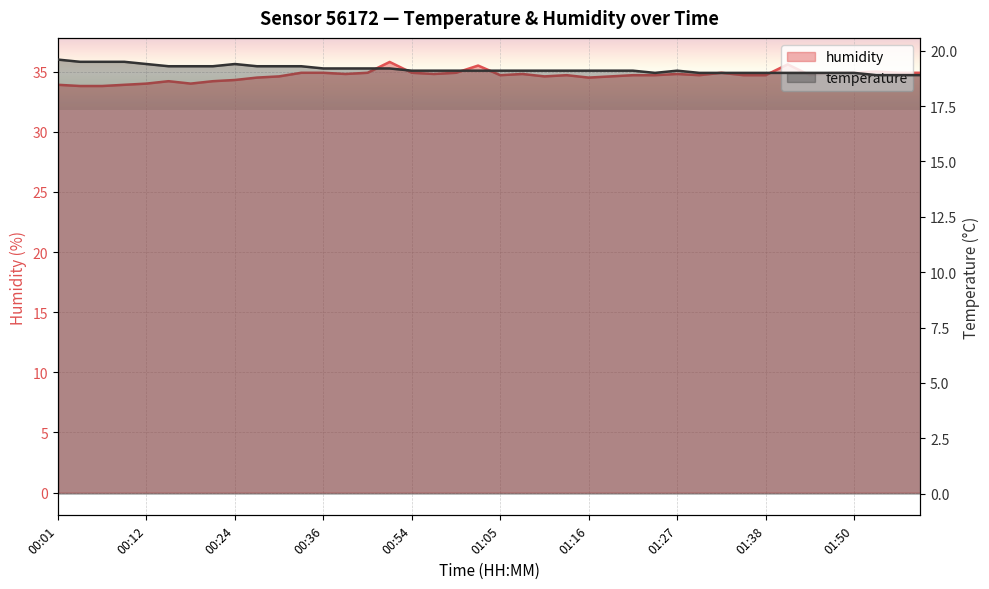

Reading right to left, extract all data points from this chart.

temperature: 01:59=18.9	01:56=18.9	01:53=18.9	01:50=19.0	01:47=19.0	01:44=19.0	01:41=19.0	01:38=19.0	01:36=19.0	01:33=19.0	01:30=19.0	01:27=19.1	01:24=19.0	01:22=19.1	01:19=19.1	01:16=19.1	01:13=19.1	01:11=19.1	01:08=19.1	01:05=19.1	01:02=19.1	00:59=19.1	00:57=19.1	00:54=19.1	00:51=19.2	00:45=19.2	00:42=19.2	00:36=19.2	00:33=19.3	00:30=19.3	00:27=19.3	00:24=19.4	00:21=19.3	00:18=19.3	00:15=19.3	00:12=19.4	00:10=19.5	00:07=19.5	00:04=19.5	00:01=19.6
humidity: 01:59=34.9	01:56=34.9	01:53=35.0	01:50=34.9	01:47=34.9	01:44=34.7	01:41=35.6	01:38=34.7	01:36=34.7	01:33=34.9	01:30=34.7	01:27=34.8	01:24=34.7	01:22=34.7	01:19=34.6	01:16=34.5	01:13=34.7	01:11=34.6	01:08=34.8	01:05=34.7	01:02=35.5	00:59=34.9	00:57=34.8	00:54=34.9	00:51=35.8	00:45=34.9	00:42=34.8	00:36=34.9	00:33=34.9	00:30=34.6	00:27=34.5	00:24=34.3	00:21=34.2	00:18=34.0	00:15=34.2	00:12=34.0	00:10=33.9	00:07=33.8	00:04=33.8	00:01=33.9